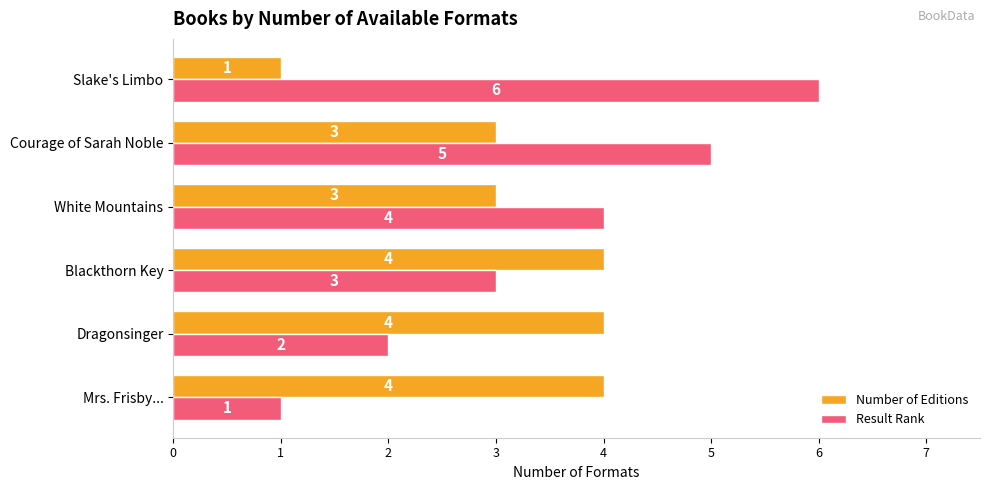

Is it true that Number of Editions equals 2 at Slake's Limbo?

False